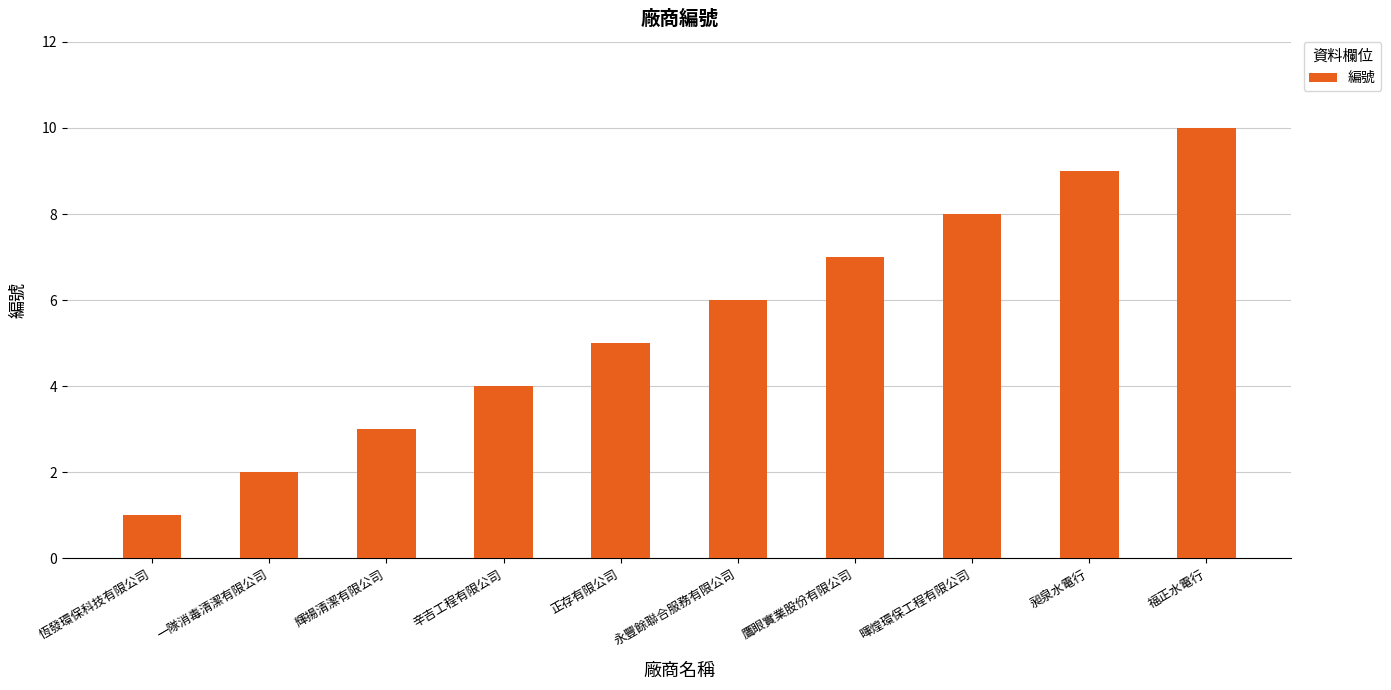

Which category has the highest value across all series?

福正水電行